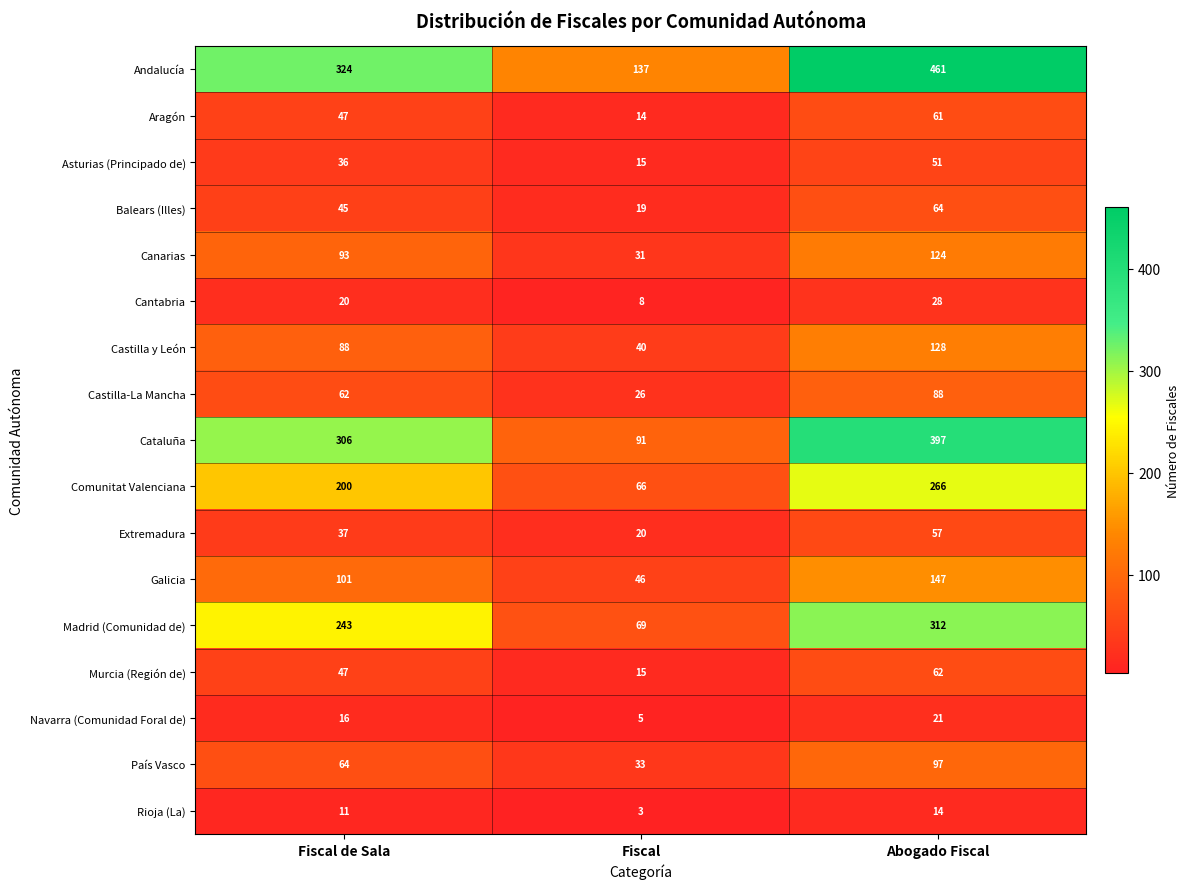

At how many categories does at least one series exceed 390?

1